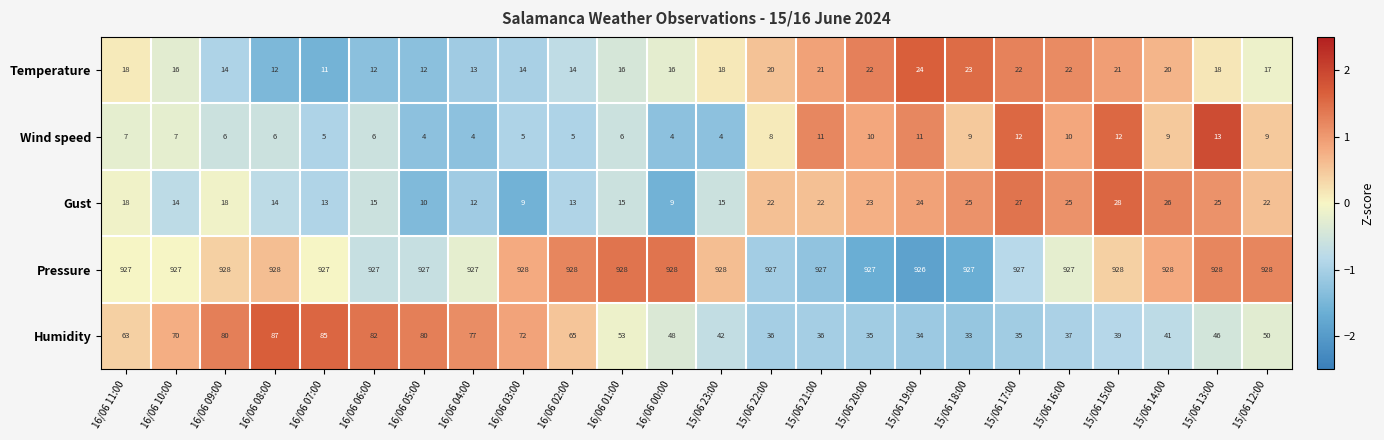

At how many categories does at least one series exceed 406?

24